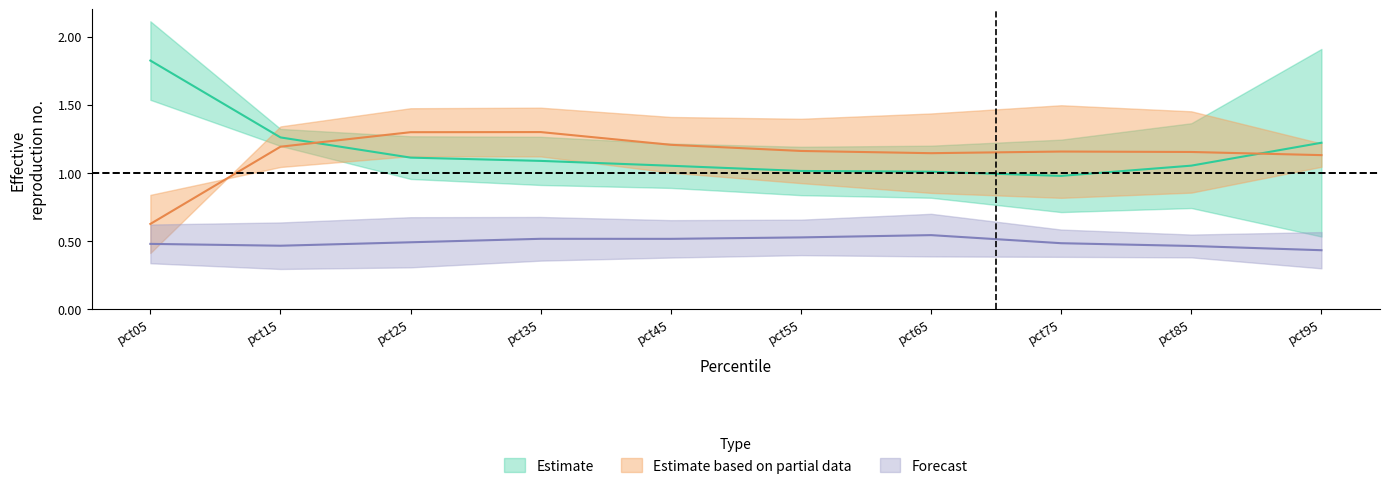

The value of Feb at pct15 is 2.4. True or false?

False